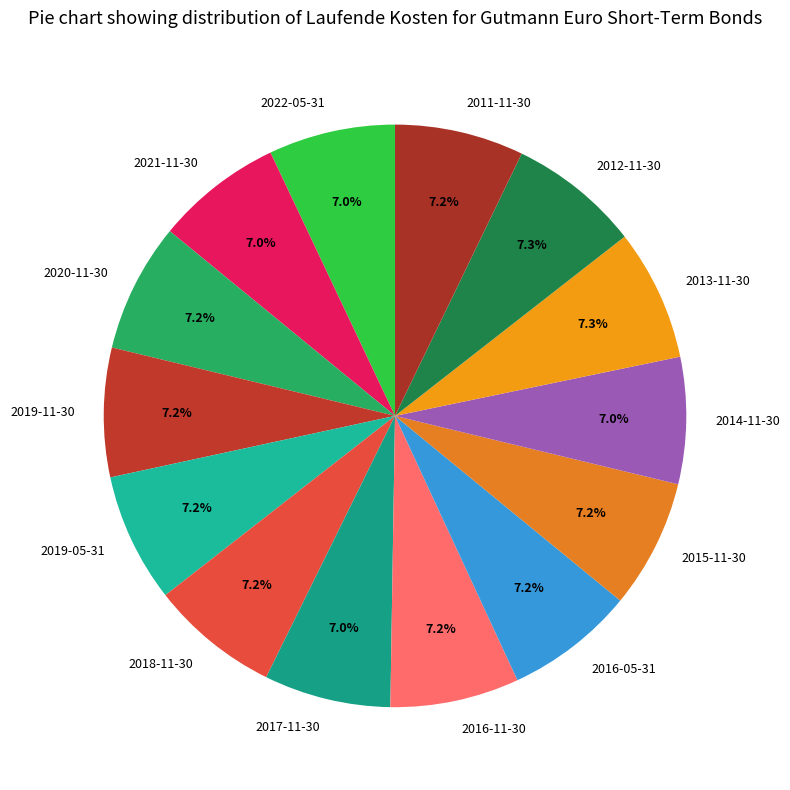

Does any single category account for the majority?

No